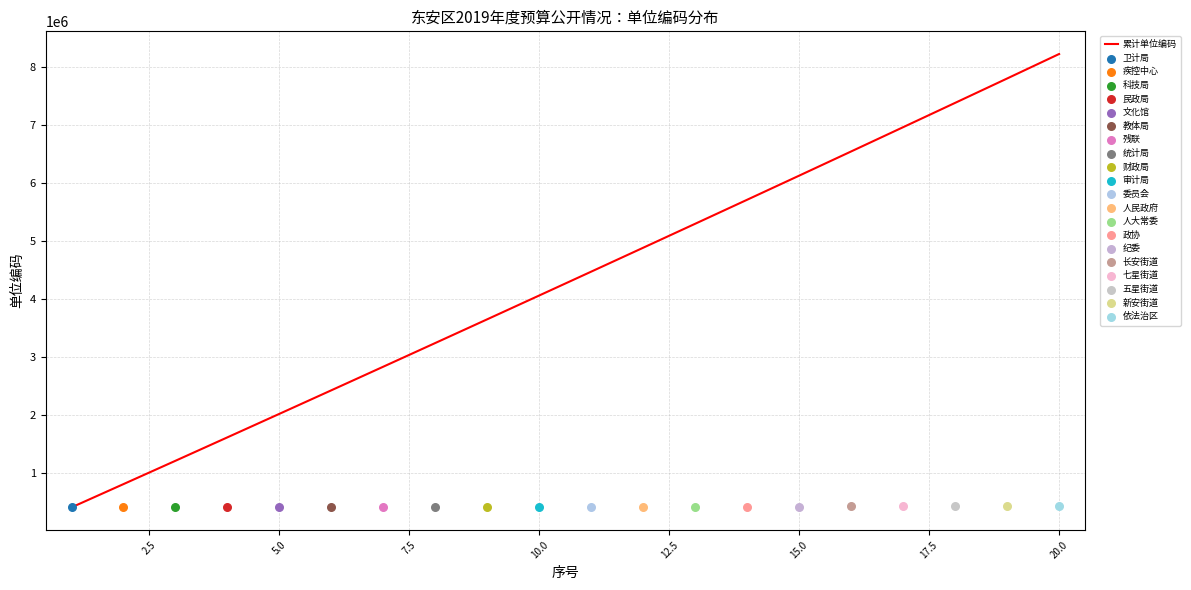

What is the highest value of the 累计单位编码 series?

8233020